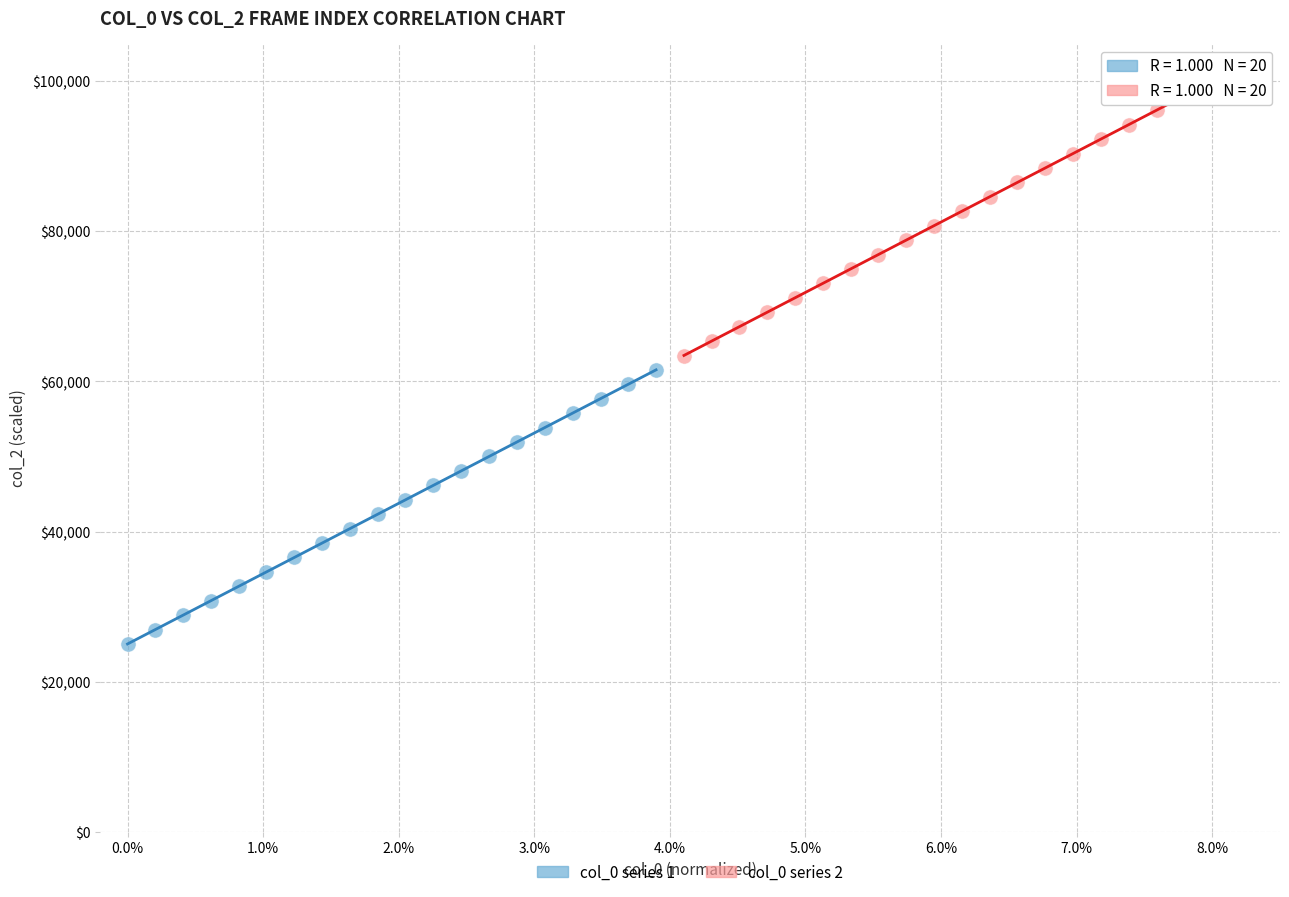

Which series contains the lowest Y value?

col_0 series 1